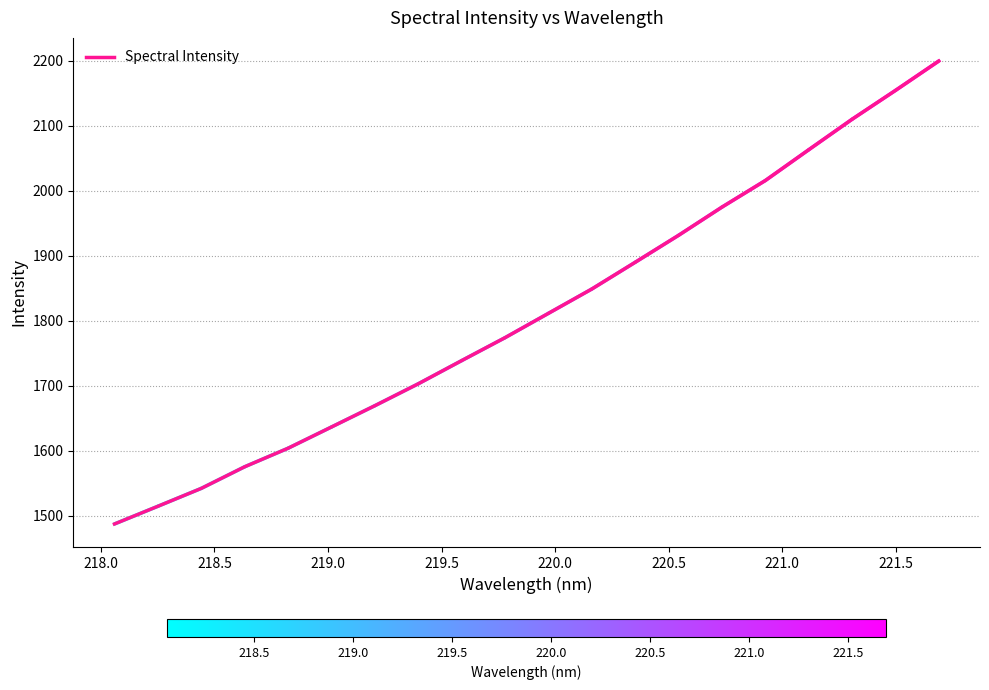

What is the difference between the maximum and minimum values?

712.2